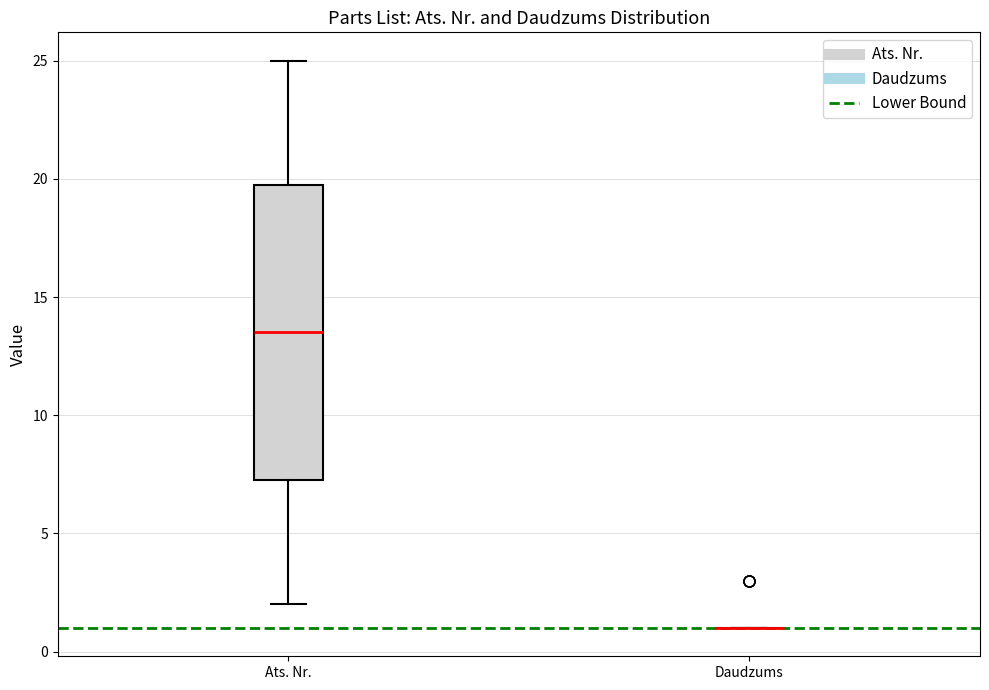

Which box is the tallest, from its lower edge to its upper edge?

Ats. Nr.